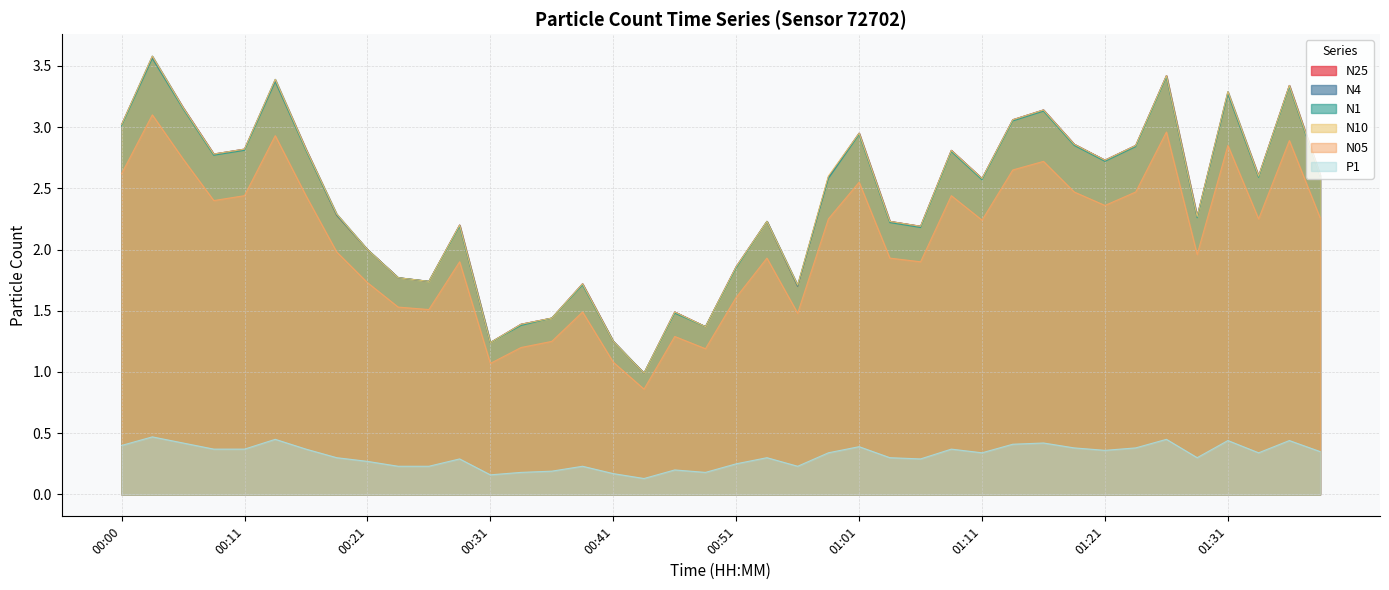

At which category is the sum across all series the highest?

00:03